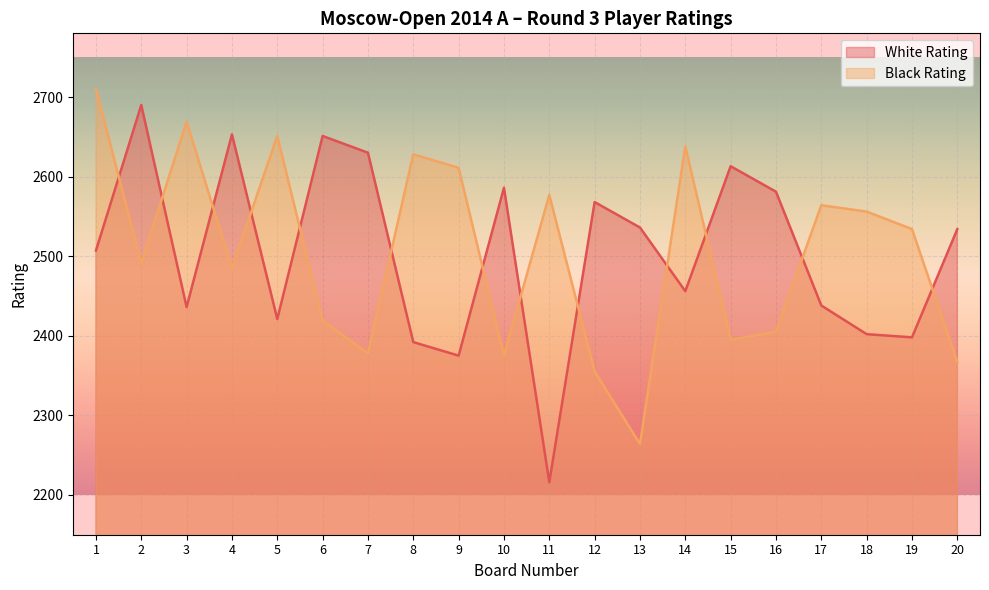

Which series has the widest spread of values?

White Rating